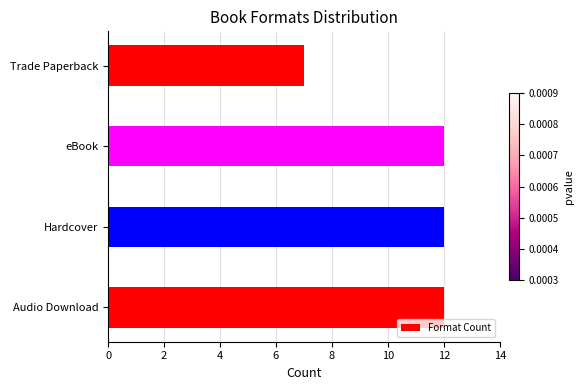

At which label is the value closest to 9?

Trade Paperback